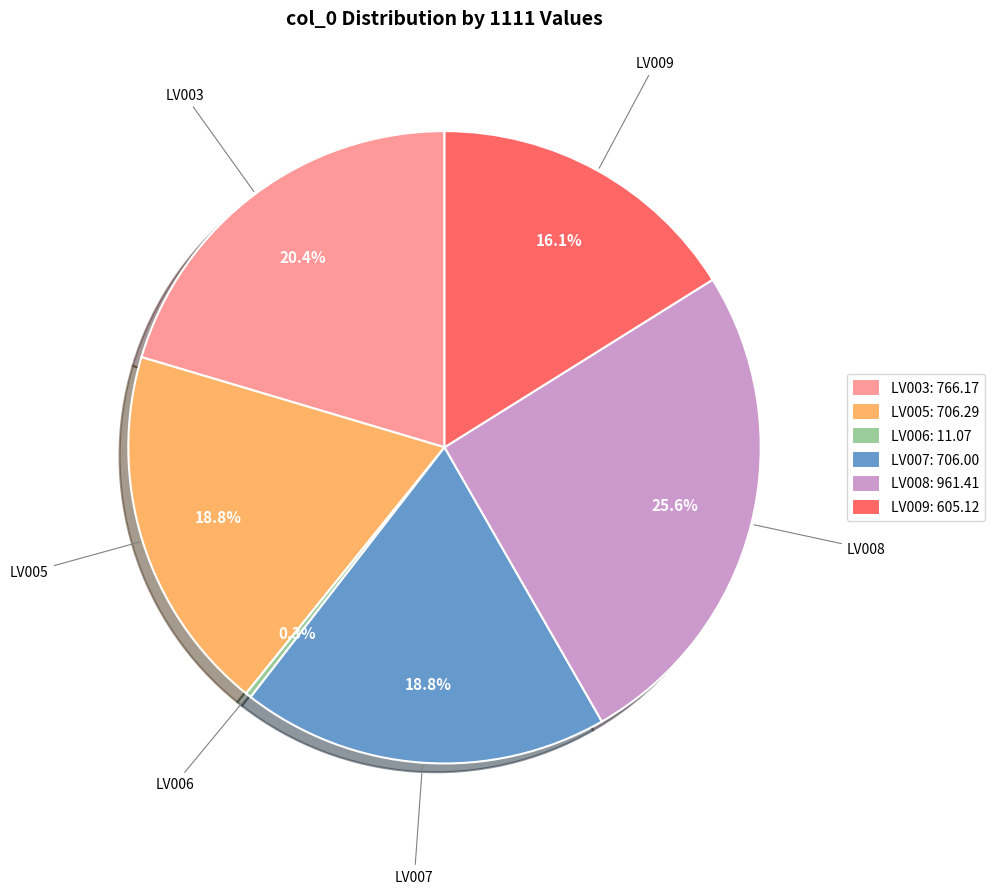

How many segments does this pie chart have?

6